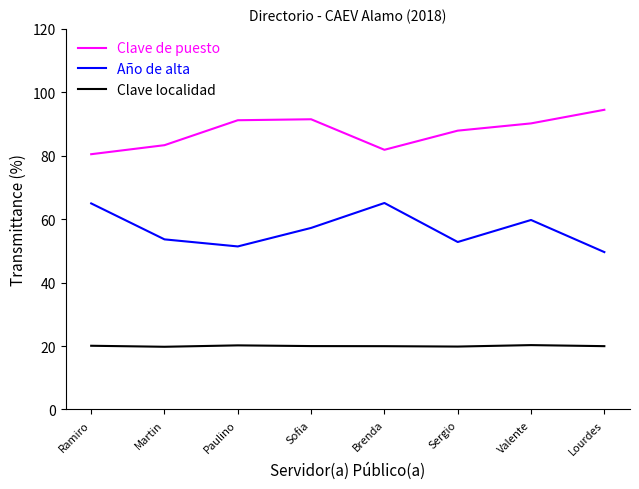

What is the spread (max minus min) of values at Sofia?

71.5